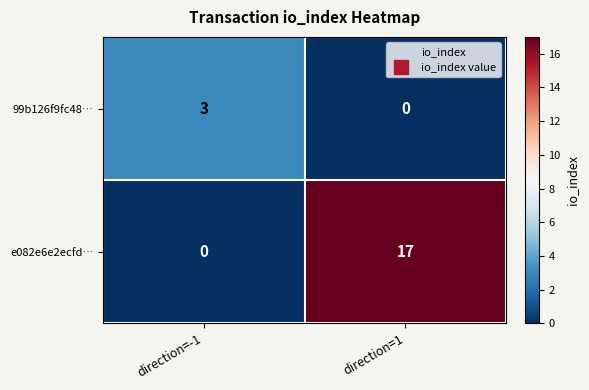

What is the sum of the 99b126f9fc48… values at direction=1 and direction=-1?

3